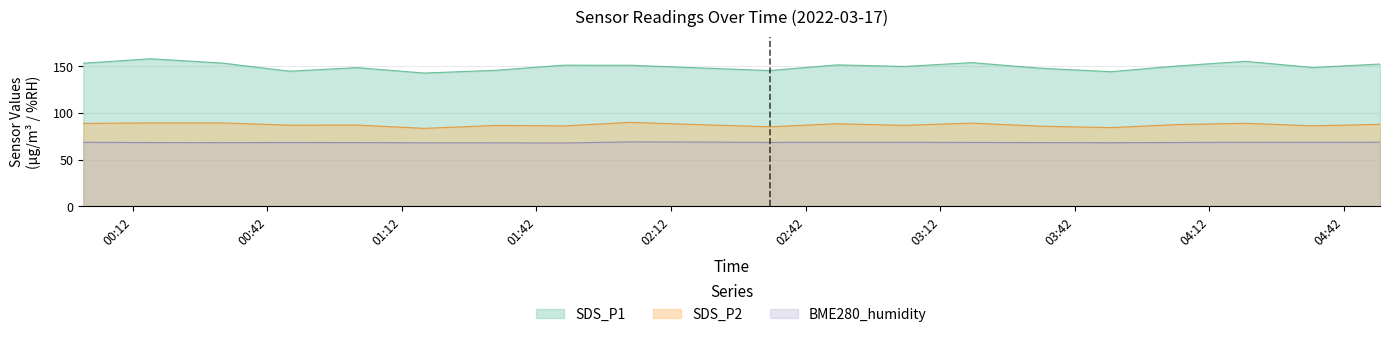

True or false: BME280_humidity and SDS_P1 intersect in this chart.

False